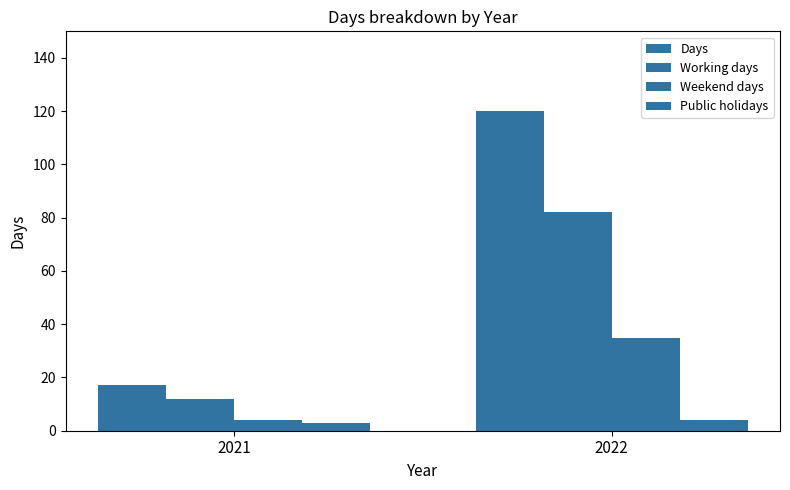

Read the Public holidays value at 2021.

3